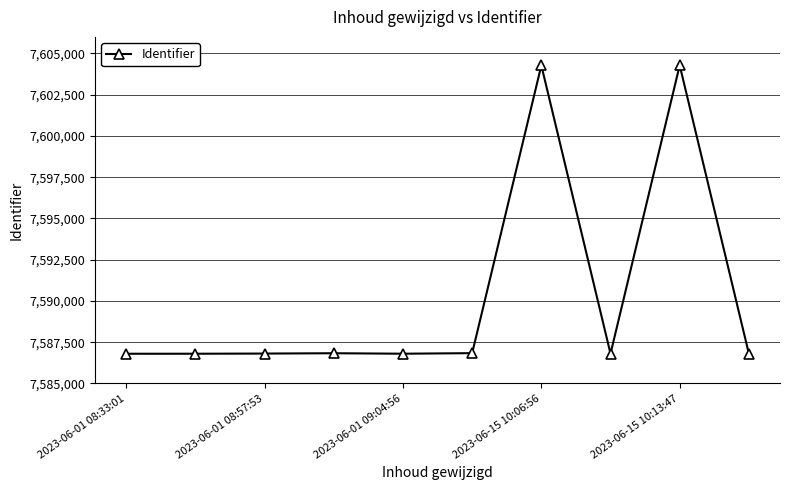

What is the difference between the maximum and minimum values?

17478